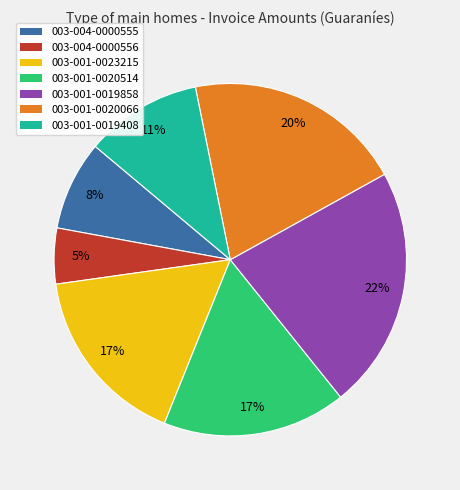

Do 003-004-0000556 and 003-001-0023215 together represent more than half of the pie?

No